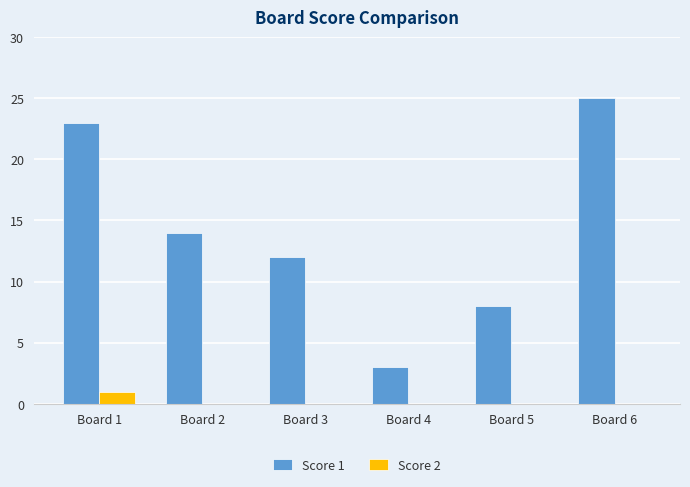

Reading left to right, list all the values displayed in this chart.

Score 1: 23	14	12	3	8	25
Score 2: 1	0	0	0	0	0